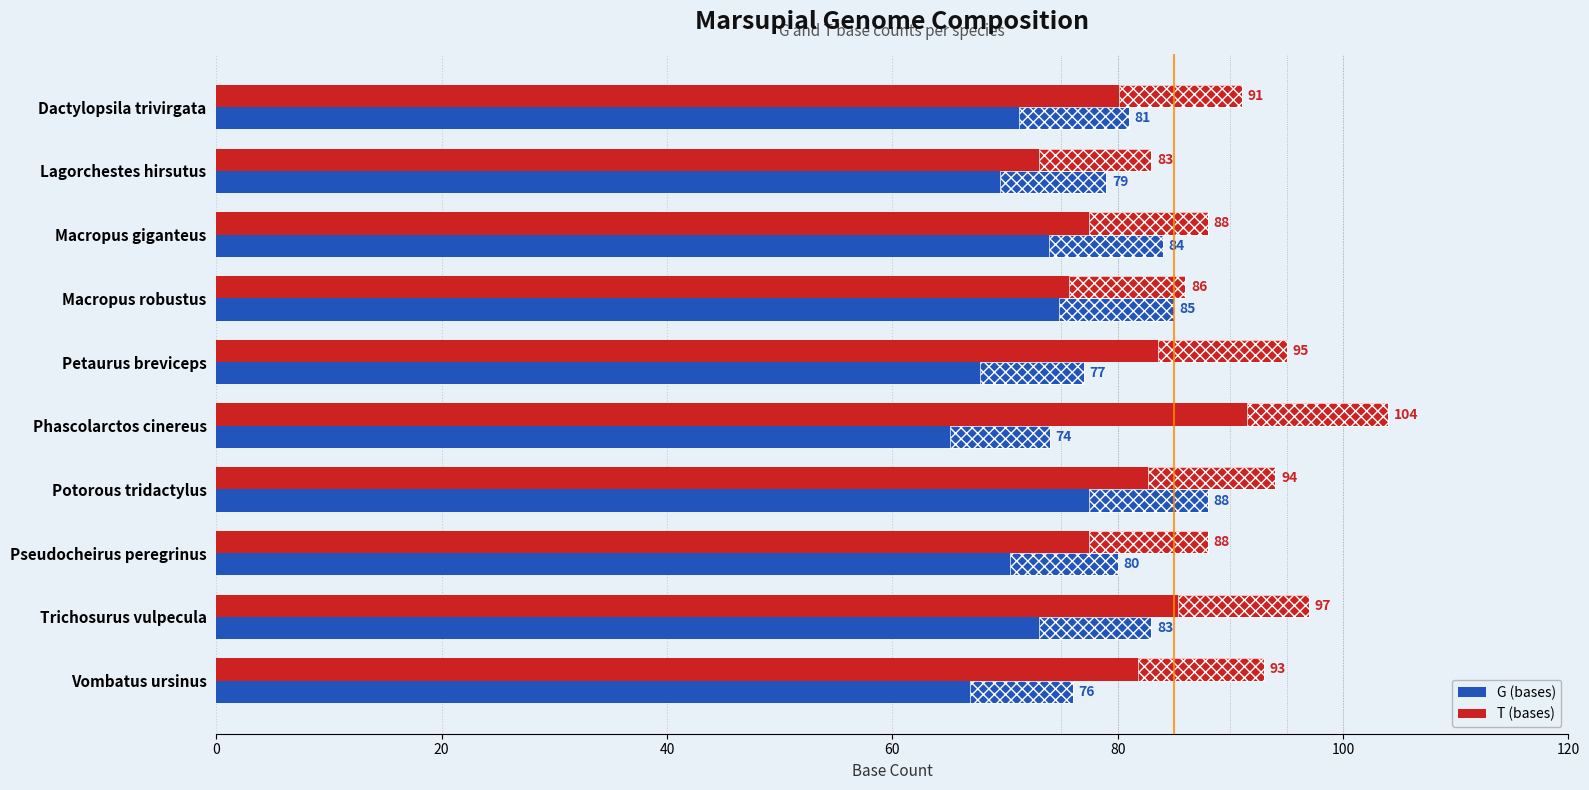

Is the value of T (bases) at Macropus giganteus greater than the value of G (bases) at Dactylopsila trivirgata?

Yes